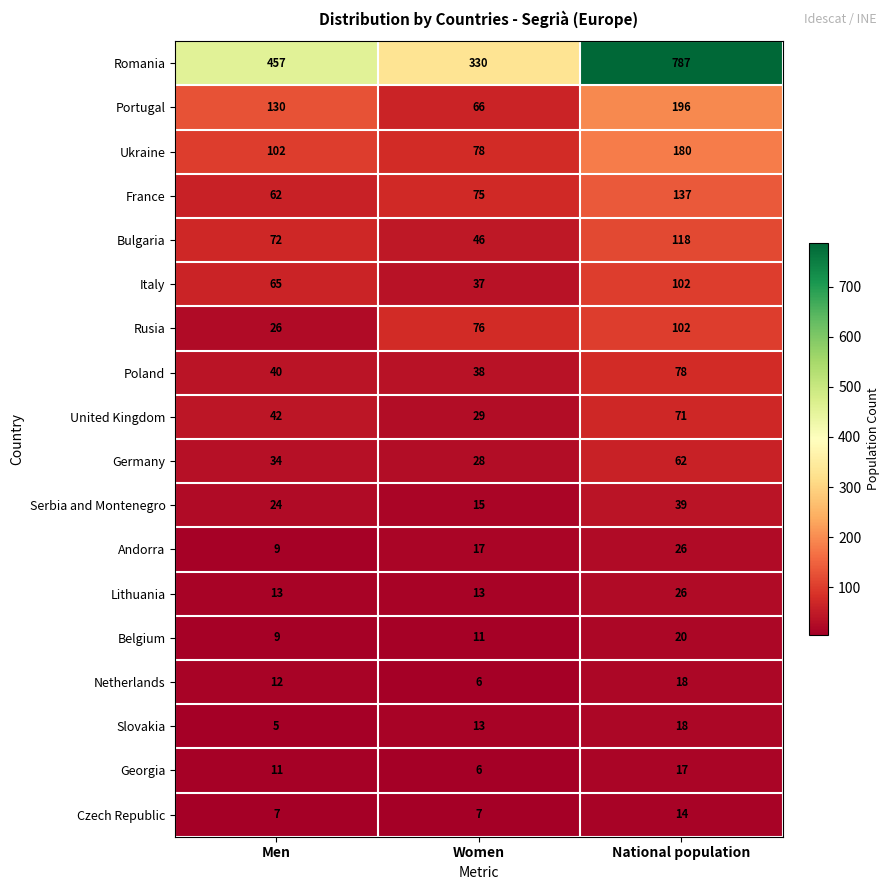

Which series has the largest total across all categories?

Romania